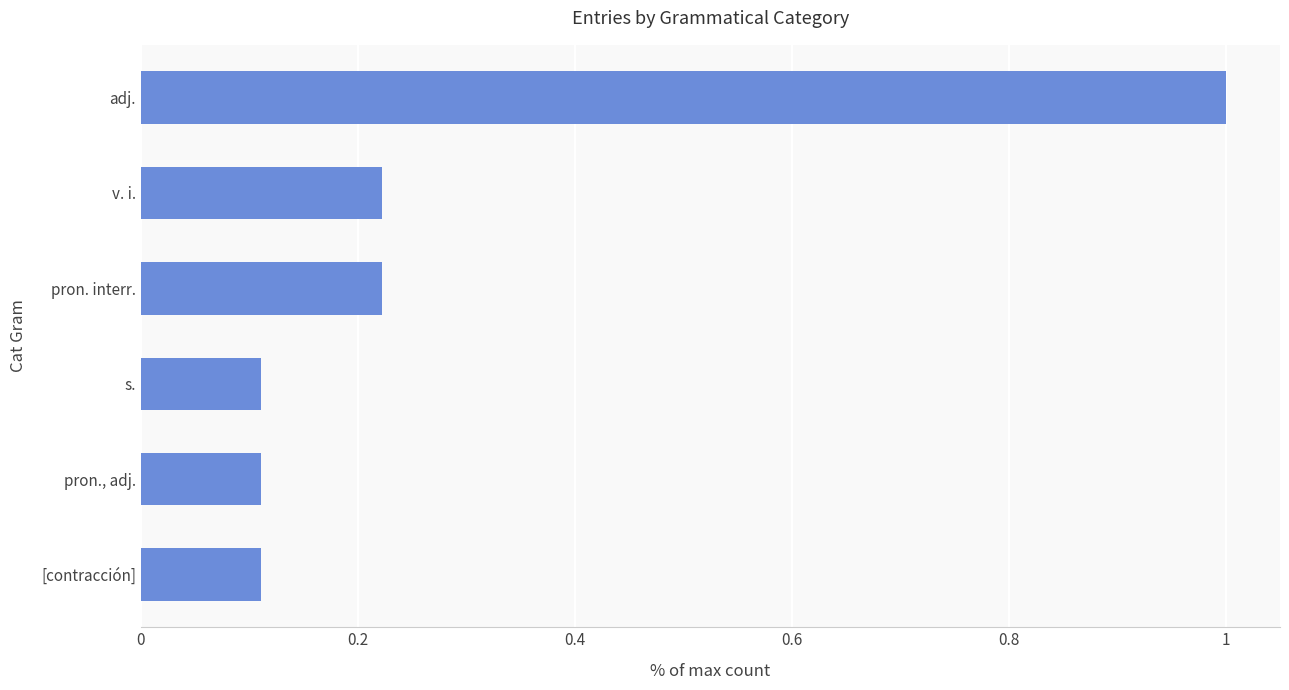

What is the difference between the maximum and second lowest values?

0.9